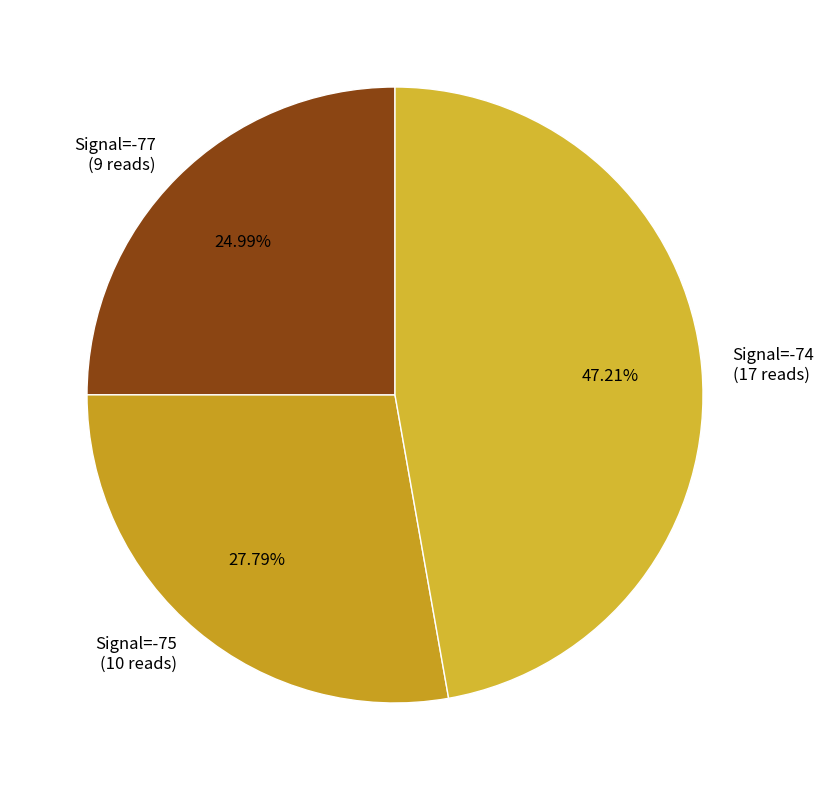

Rank the categories by value from highest to lowest.

Signal=-74 (17 reads), Signal=-75 (10 reads), Signal=-77 (9 reads)